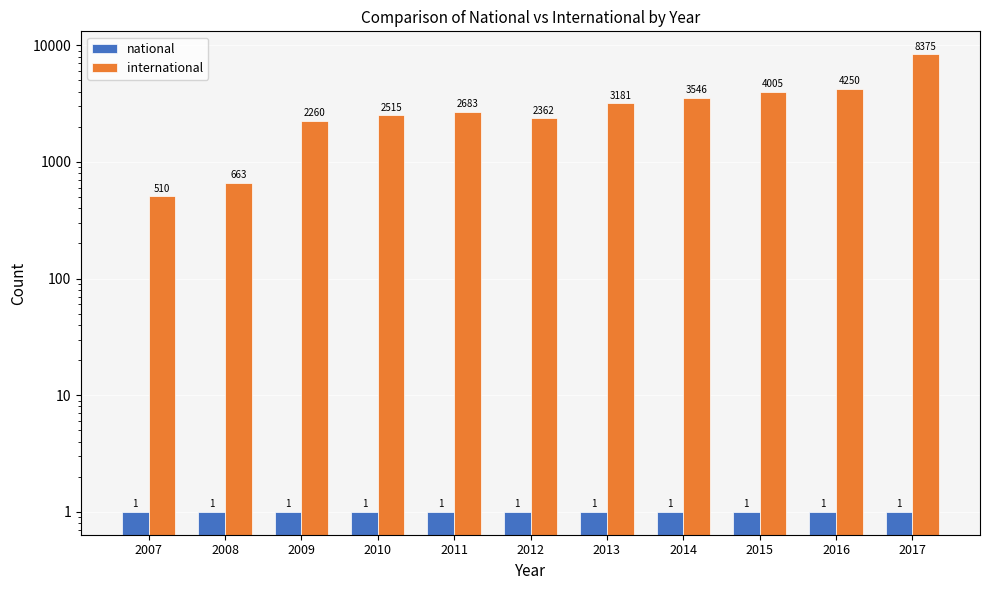

True or false: national has a value of 1 at 2015.

False